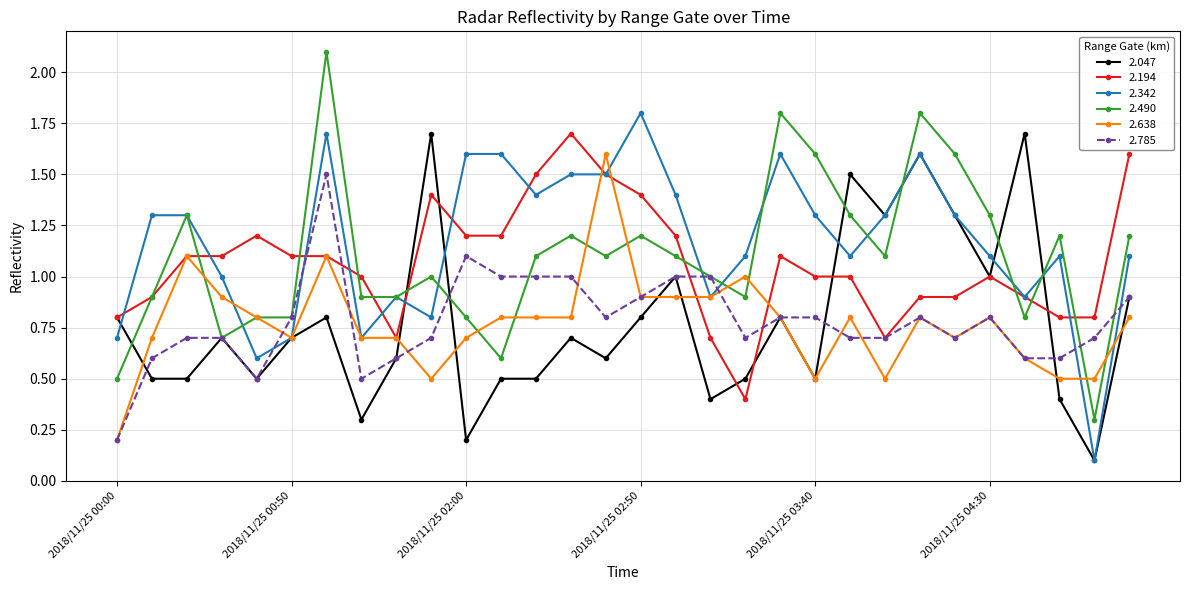

At how many categories does at least one series exceed 0?

30